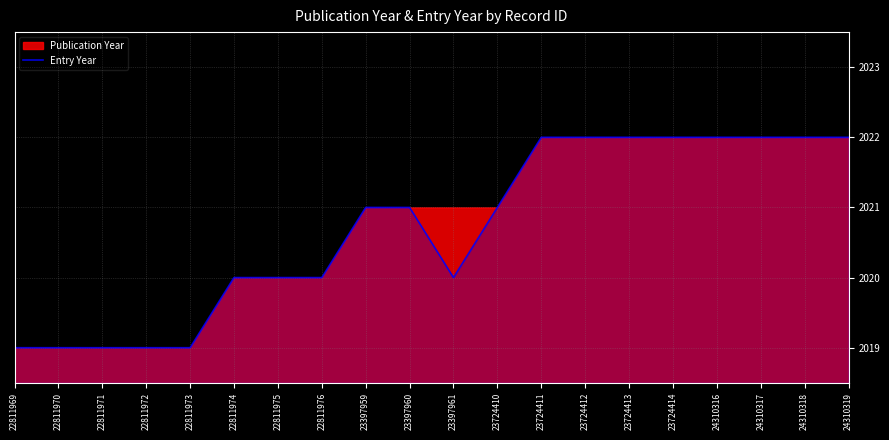

Which has a higher value, 23397961 or 22811975?

23397961